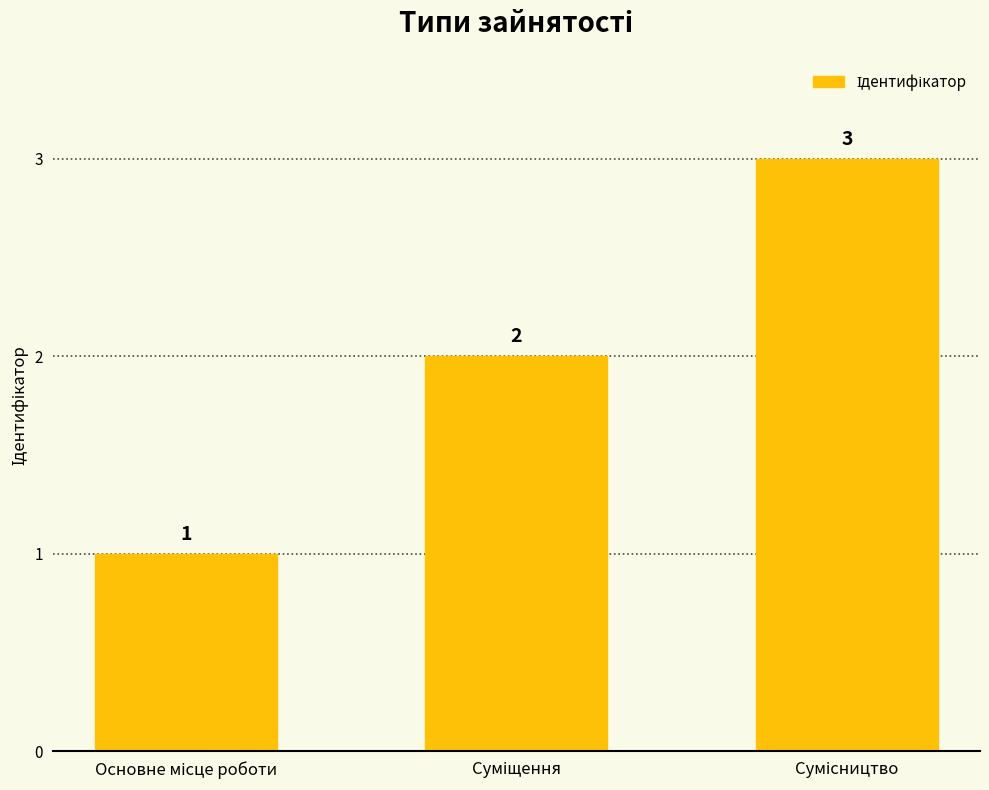

How many values are between 1 and 3?

3